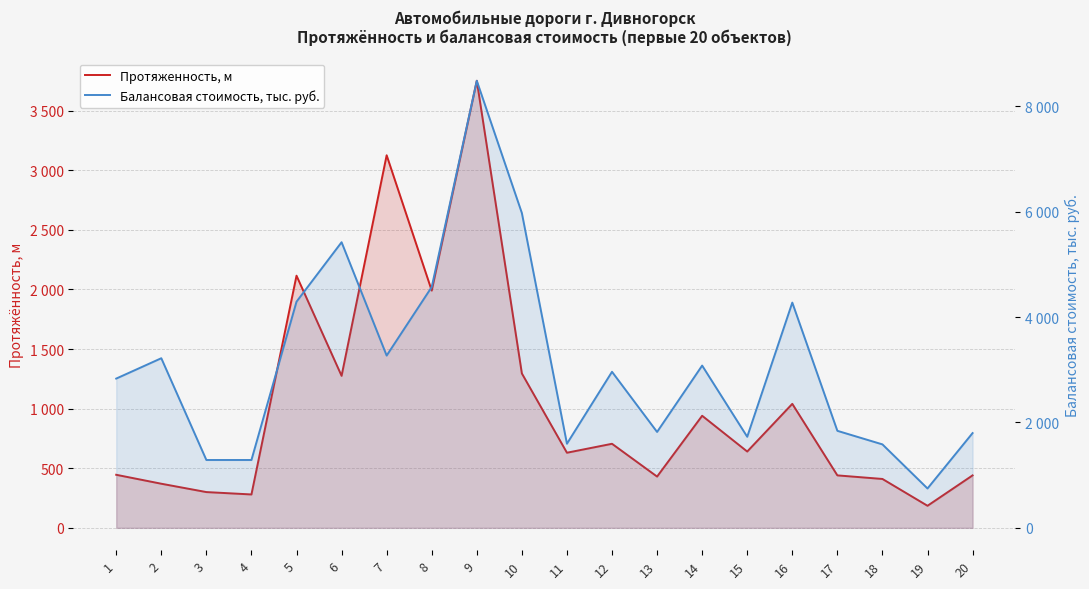

Which series changed the most between 10 and 13?

Балансовая стоимость, тыс. руб.